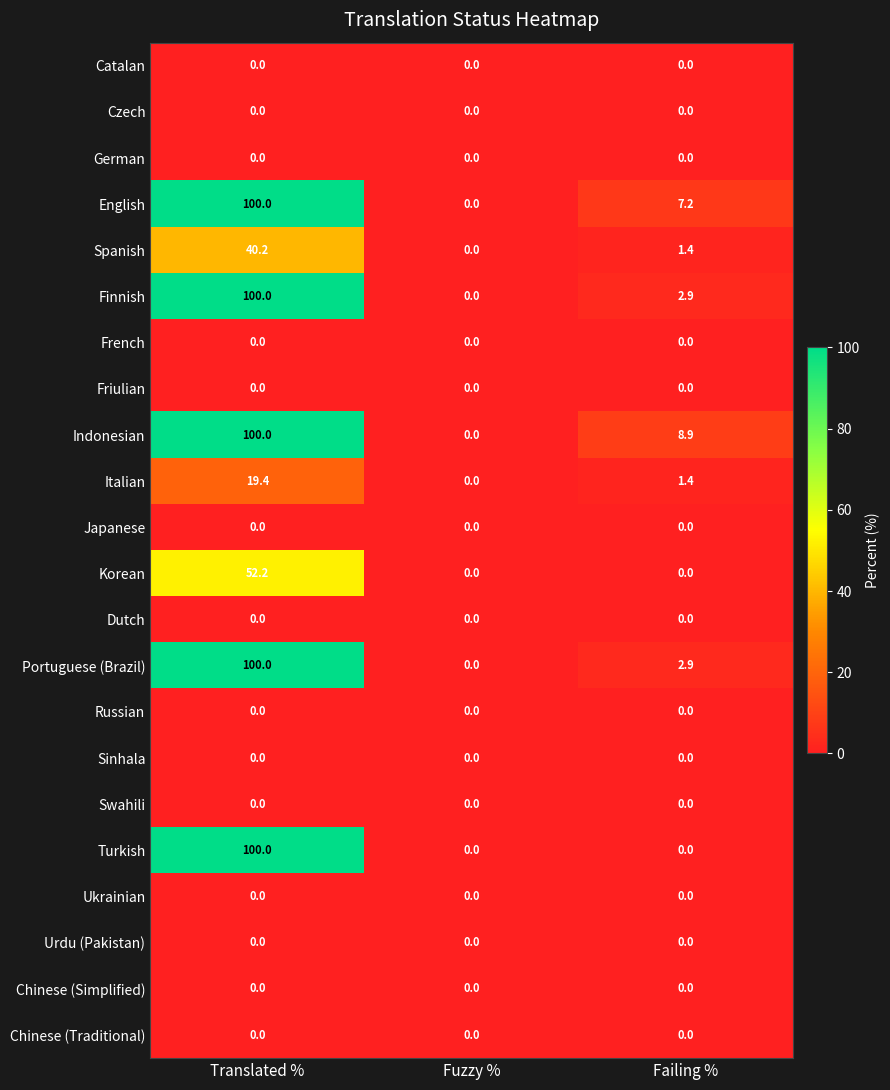

At which label does Spanish first exceed 1?

Translated %